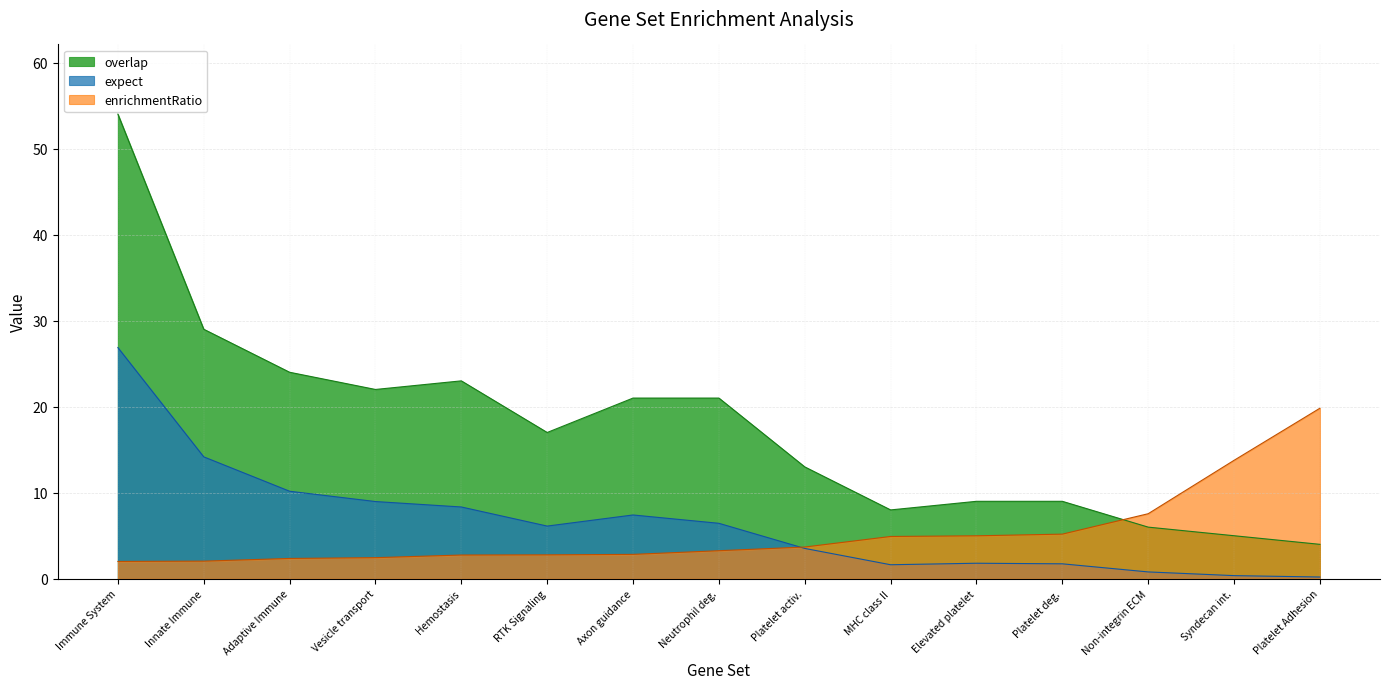

At Platelet Adhesion, list the series in order from smallest to largest.

expect, overlap, enrichmentRatio